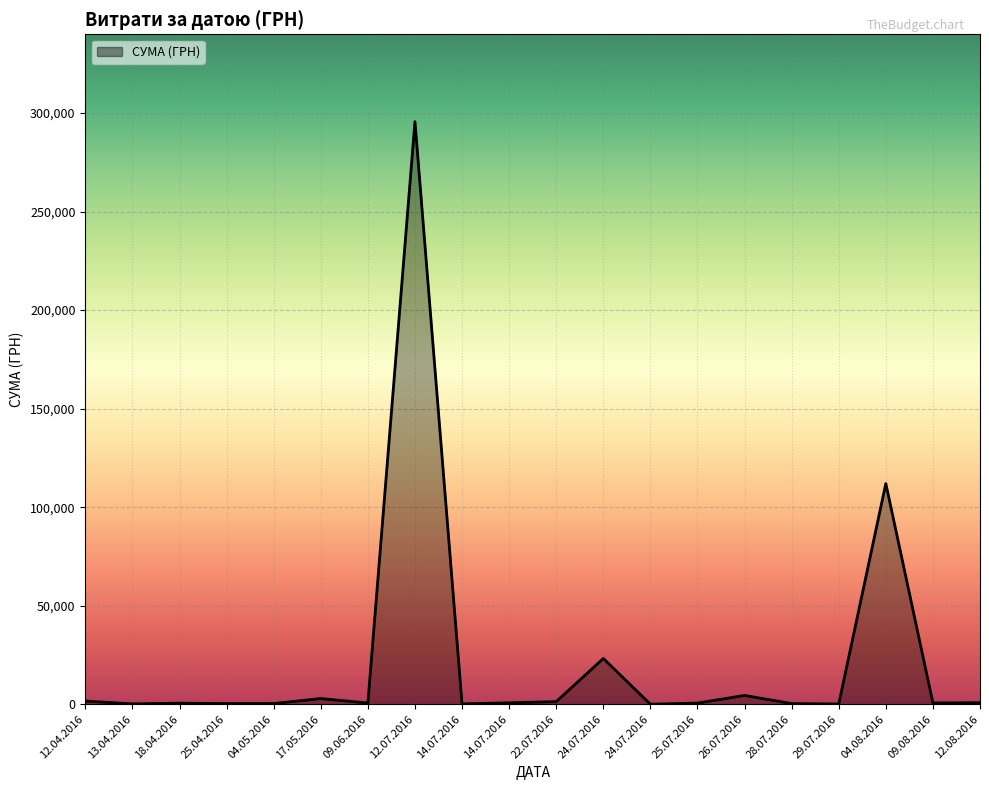

List the labels in order of value, smallest first.

24.07.2016, 29.07.2016, 13.04.2016, 14.07.2016, 25.04.2016, 28.07.2016, 04.05.2016, 18.04.2016, 25.07.2016, 09.06.2016, 09.08.2016, 14.07.2016, 12.08.2016, 22.07.2016, 12.04.2016, 17.05.2016, 26.07.2016, 24.07.2016, 04.08.2016, 12.07.2016